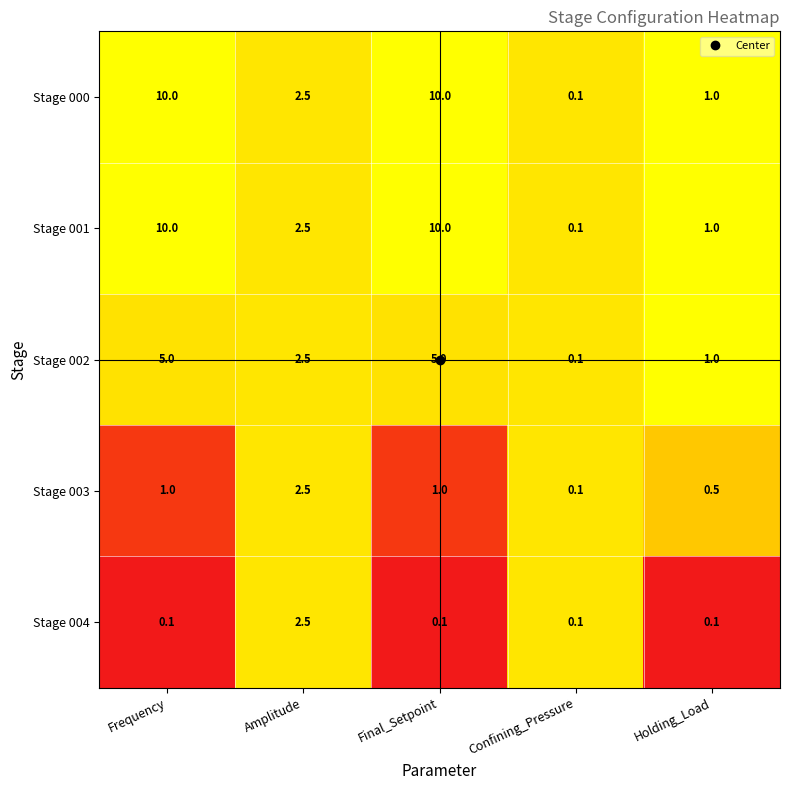

What is the total value across all series at Frequency?

26.1